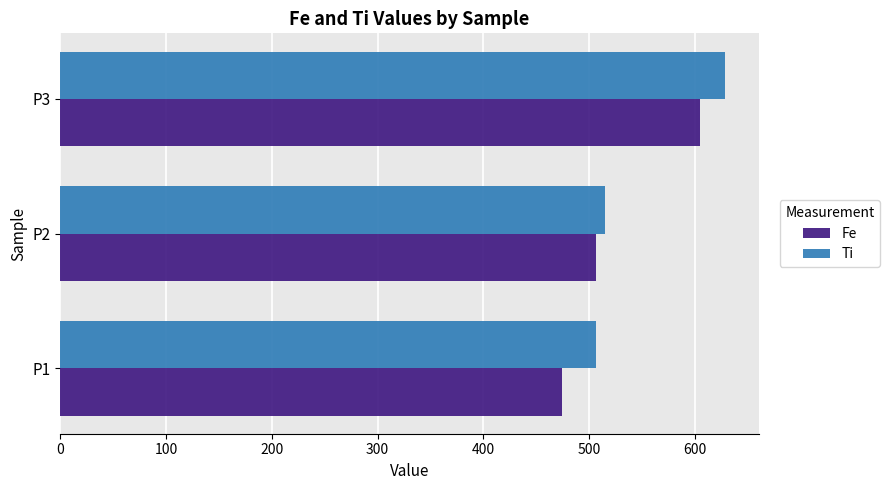

Read the Ti value at P1, to the nearest 10.

510